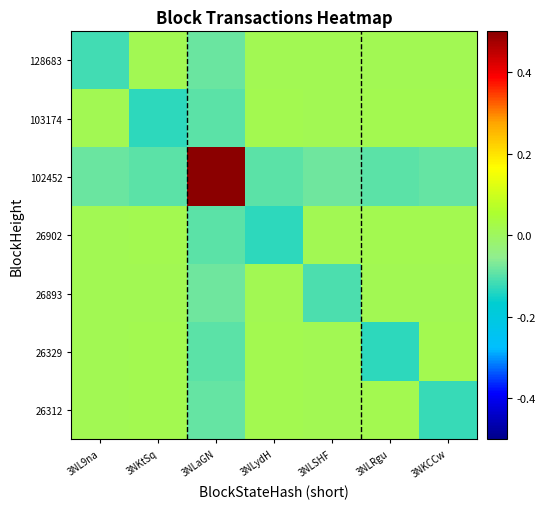

Reading left to right, list all the values displayed in this chart.

128683: 3NL9na=-0.1	3NKtSq=0.0	3NLaGN=-0.1	3NLydH=0.0	3NLSHF=0.0	3NLRgu=0.0	3NKCCw=0.0
103174: 3NL9na=0.0	3NKtSq=-0.1	3NLaGN=-0.1	3NLydH=0.0	3NLSHF=0.0	3NLRgu=0.0	3NKCCw=0.0
102452: 3NL9na=-0.1	3NKtSq=-0.1	3NLaGN=0.5	3NLydH=-0.1	3NLSHF=-0.1	3NLRgu=-0.1	3NKCCw=-0.1
26902: 3NL9na=0.0	3NKtSq=0.0	3NLaGN=-0.1	3NLydH=-0.1	3NLSHF=0.0	3NLRgu=0.0	3NKCCw=0.0
26893: 3NL9na=0.0	3NKtSq=0.0	3NLaGN=-0.1	3NLydH=0.0	3NLSHF=-0.1	3NLRgu=0.0	3NKCCw=0.0
26329: 3NL9na=0.0	3NKtSq=0.0	3NLaGN=-0.1	3NLydH=0.0	3NLSHF=0.0	3NLRgu=-0.1	3NKCCw=0.0
26312: 3NL9na=0.0	3NKtSq=0.0	3NLaGN=-0.1	3NLydH=0.0	3NLSHF=0.0	3NLRgu=0.0	3NKCCw=-0.1